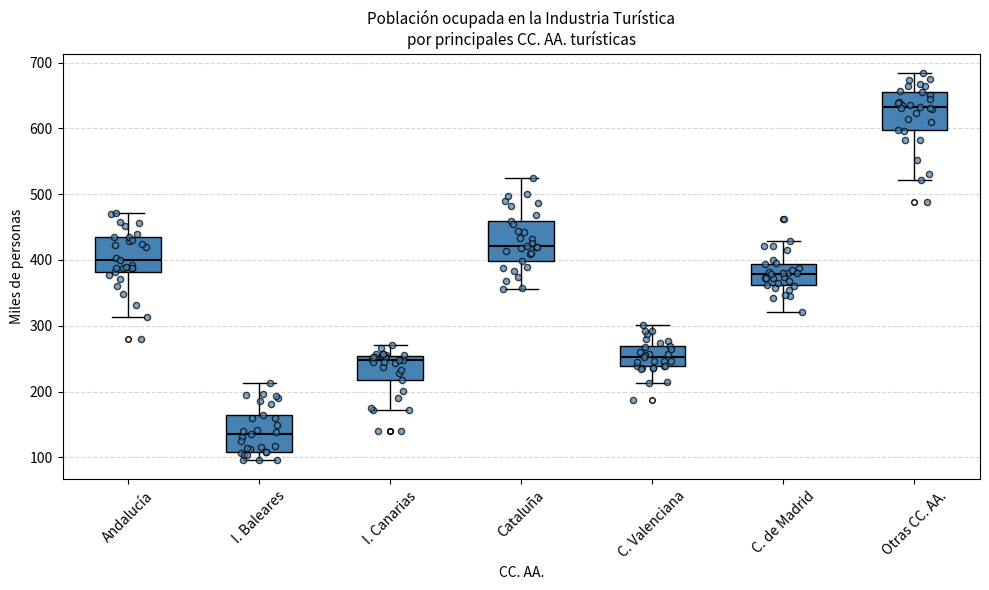

Reading left to right, transcribe this box plot: for each box, give where its median line is, the range the box spans, and where its two whiskers end, as read against the y-axis. The values are not printed on the chart, so give them approximately, as read against the axis.

Andalucía: median 400, box 380 to 430, whiskers 310 to 470
I. Baleares: median 130, box 110 to 160, whiskers 100 to 210
I. Canarias: median 250 (just below the box's upper edge), box 220 to 250, whiskers 170 to 270
Cataluña: median 420, box 400 to 460, whiskers 360 to 530
C. Valenciana: median 250, box 240 to 270, whiskers 210 to 300
C. de Madrid: median 380, box 360 to 390, whiskers 320 to 430
Otras CC. AA.: median 630, box 600 to 660, whiskers 520 to 680